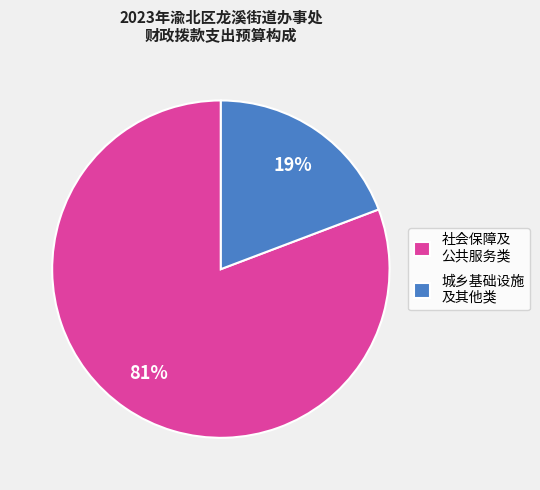

Does any single category account for the majority?

Yes